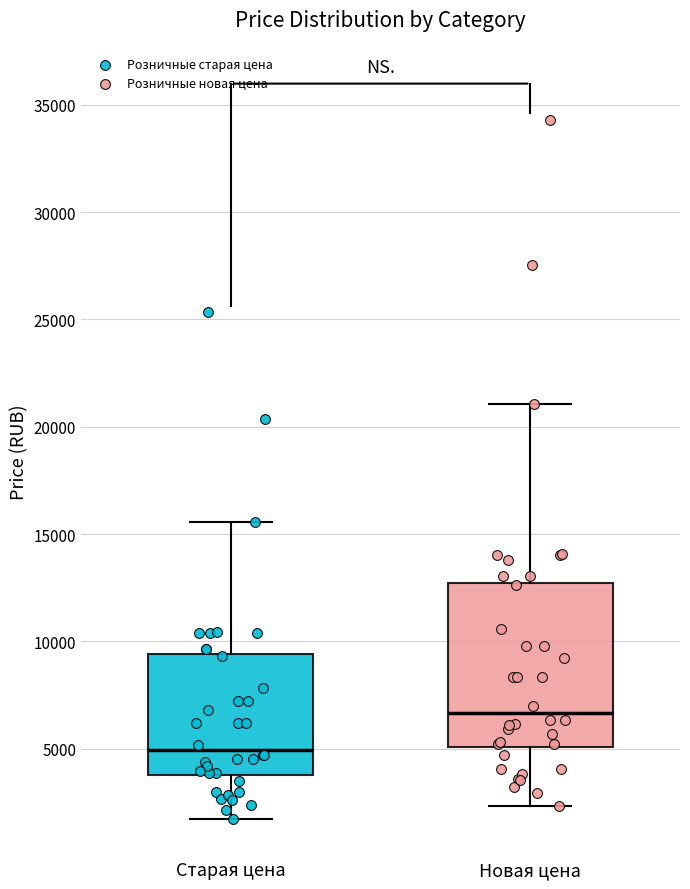

Reading left to right, read every box against the y-axis: the position of its median line, the range the box covers, and the ends of its whiskers. The values are not printed on the chart, so give them approximately, as read against the axis.

Старая цена: median 5000, box 4000 to 9500, whiskers 1500 to 15500
Новая цена: median 6500, box 5000 to 12500, whiskers 2500 to 21000